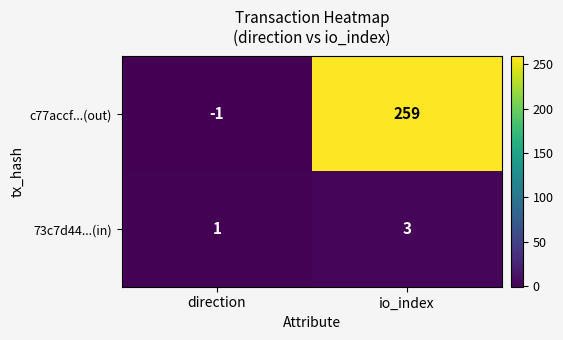

The c77accf...(out) series shows -1 at direction. True or false?

True